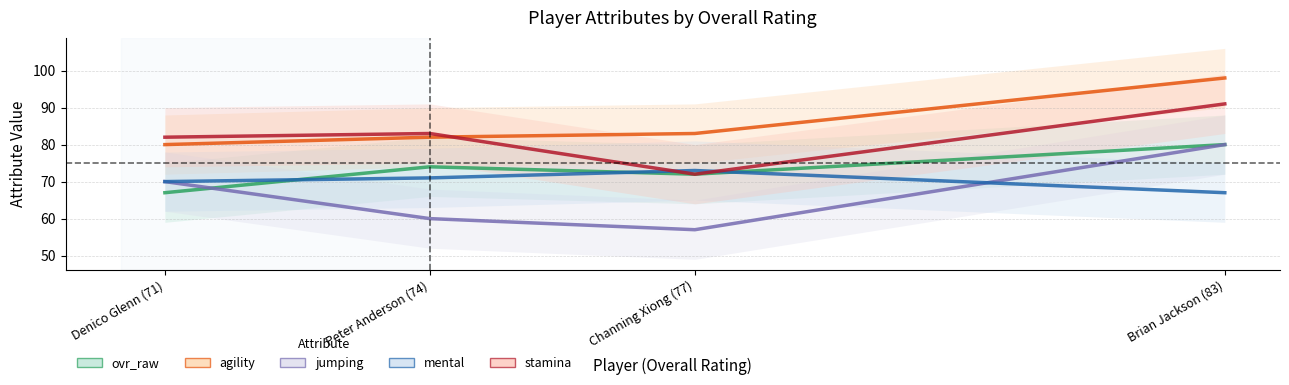

What are all the series names shown in the legend?

ovr_raw, agility, jumping, mental, stamina